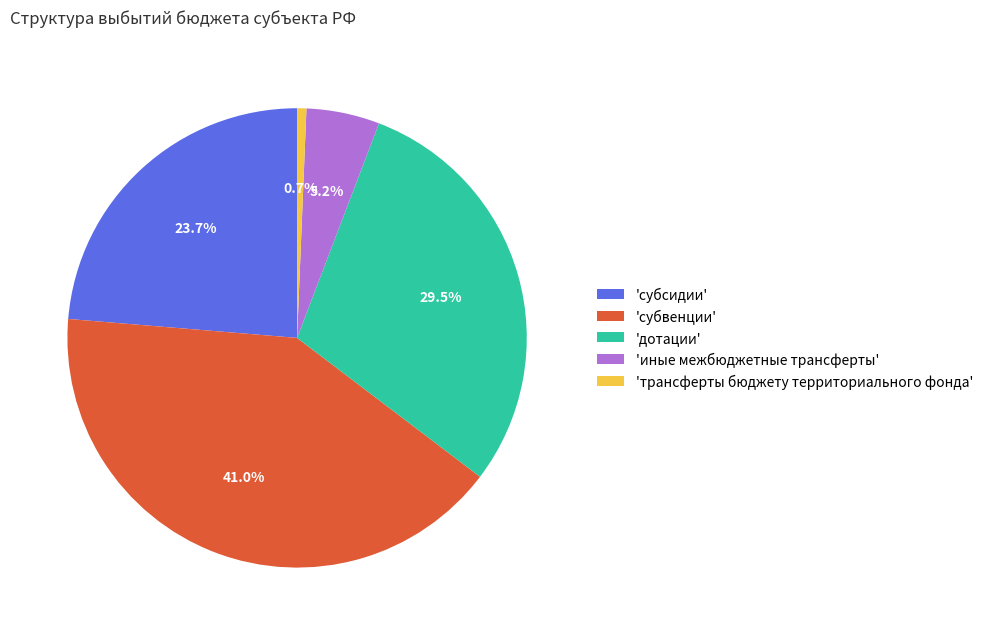

How much of the chart is everything except 'трансферты бюджету территориального фонда'?

99.3%